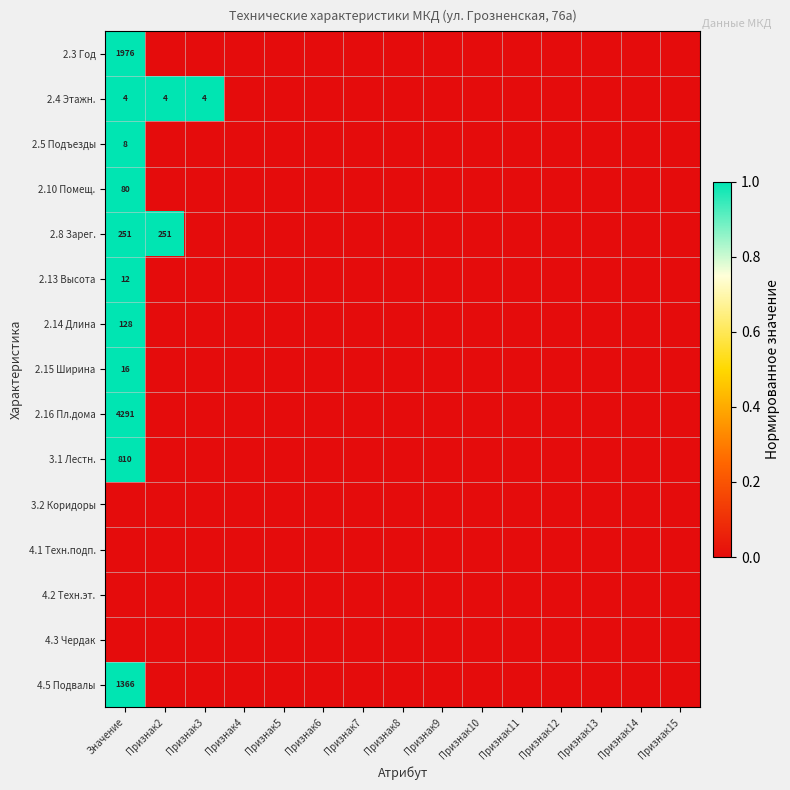

At Признак10, list the series in order from largest to smallest.

2.3 Год, 2.4 Этажн., 2.5 Подъезды, 2.10 Помещ., 2.8 Зарег., 2.13 Высота, 2.14 Длина, 2.15 Ширина, 2.16 Пл.дома, 3.1 Лестн., 3.2 Коридоры, 4.1 Техн.подп., 4.2 Техн.эт., 4.3 Чердак, 4.5 Подвалы